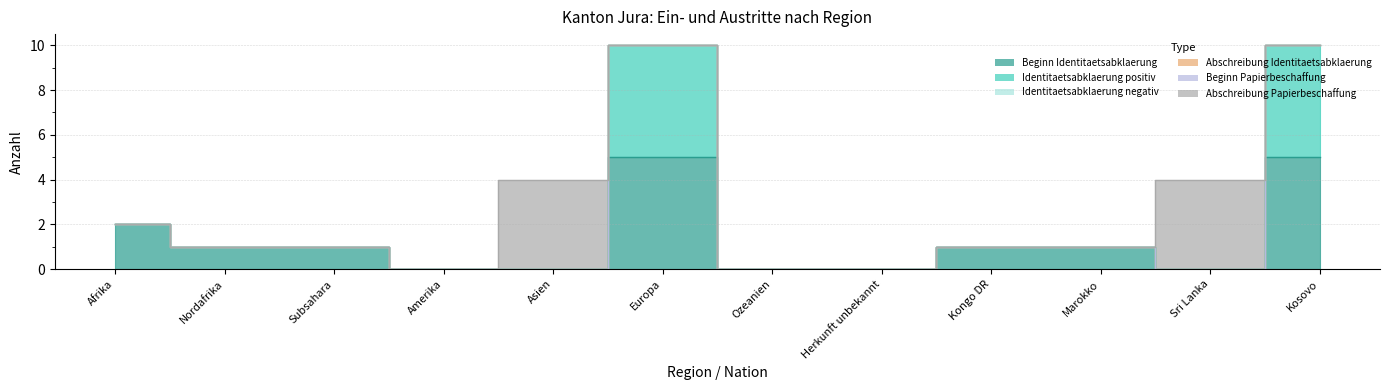

Which has a higher value, Ozeanien or Kosovo?

Kosovo